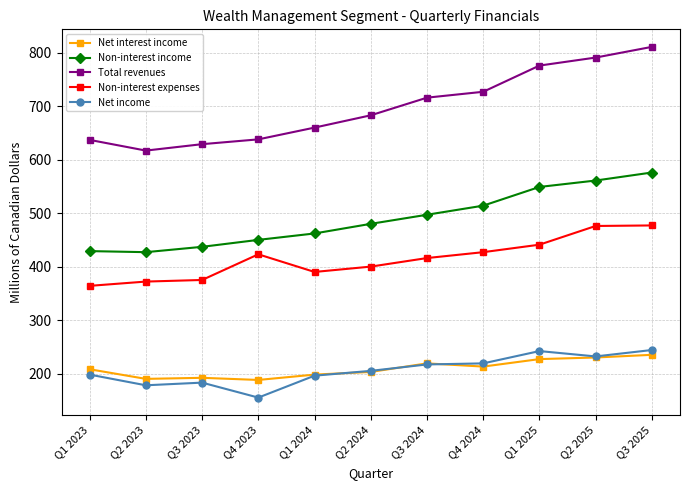

True or false: Non-interest income and Net interest income cross at least once.

False